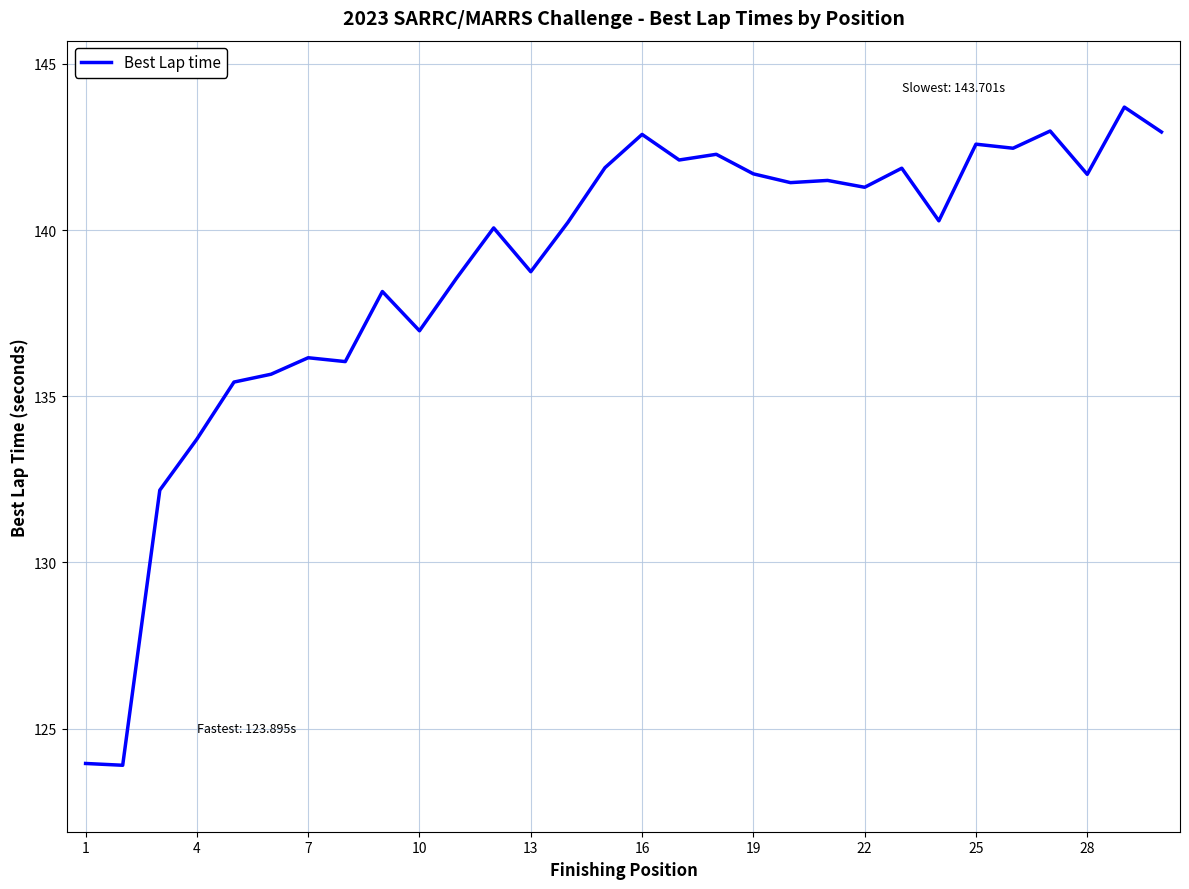

What is the maximum value shown in the chart?

143.7